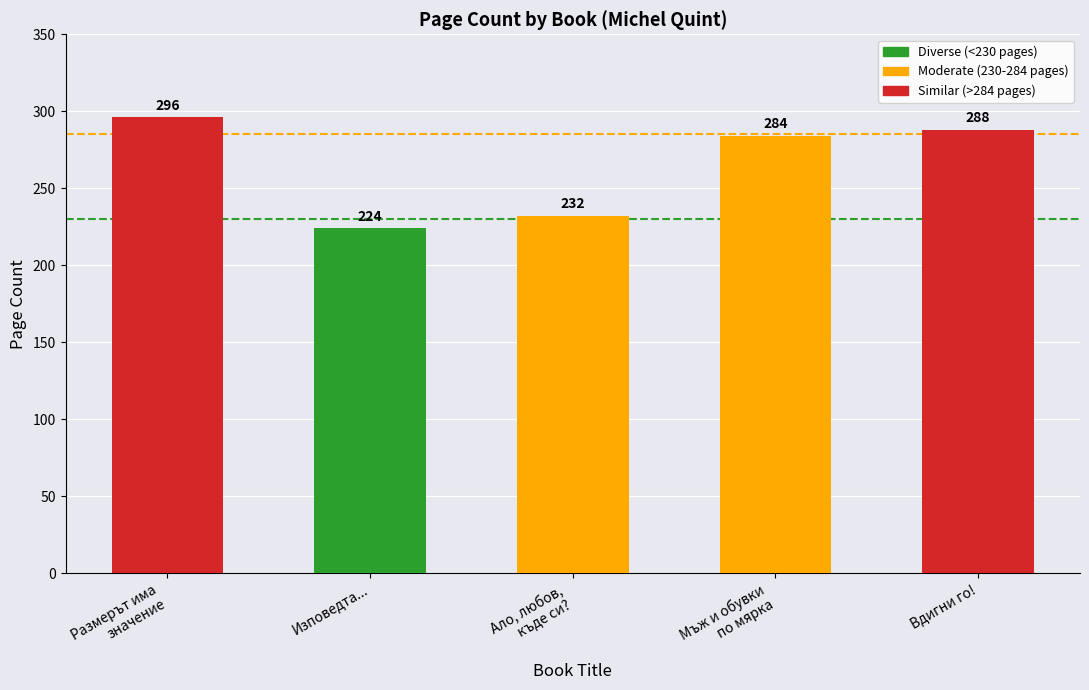

Between Ало, любов,
къде си? and Размерът има
значение, which is larger?

Размерът има
значение